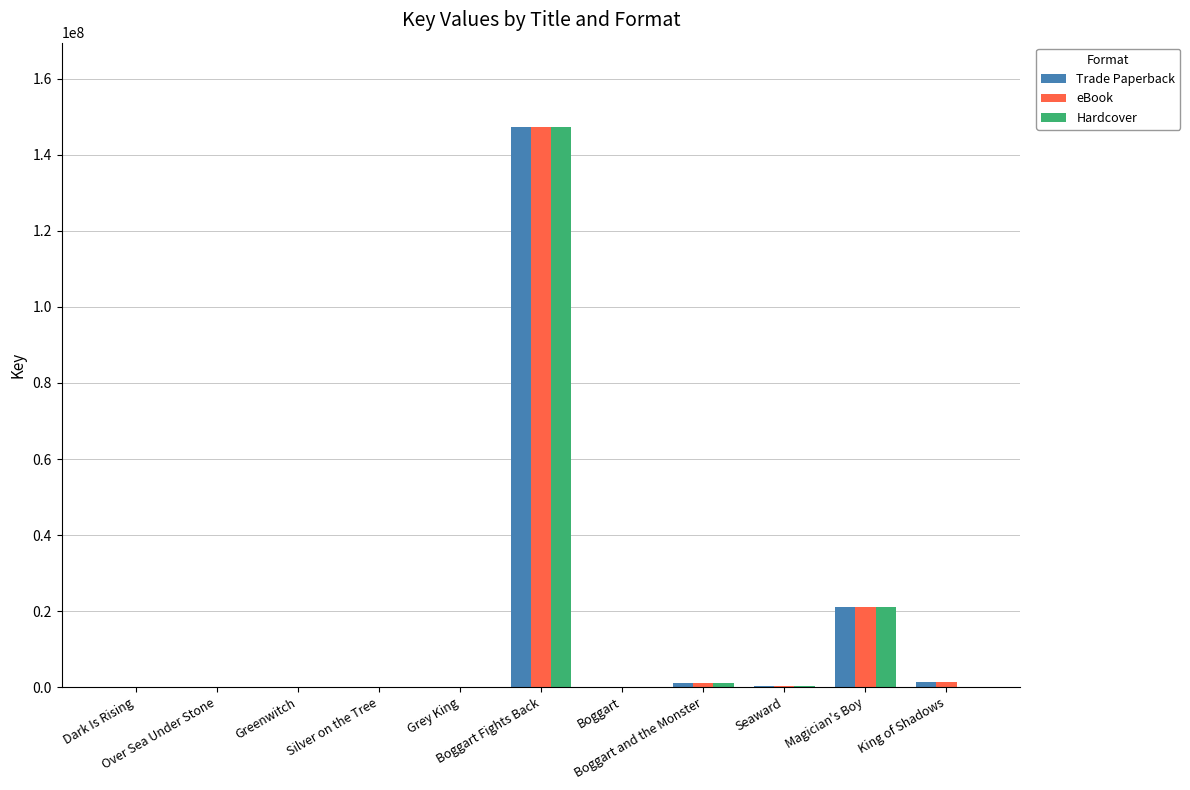

Count the number of categories in the chart.

11